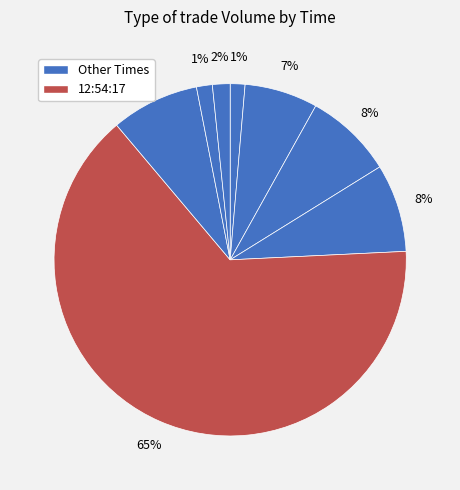

How many segments does this pie chart have?

8